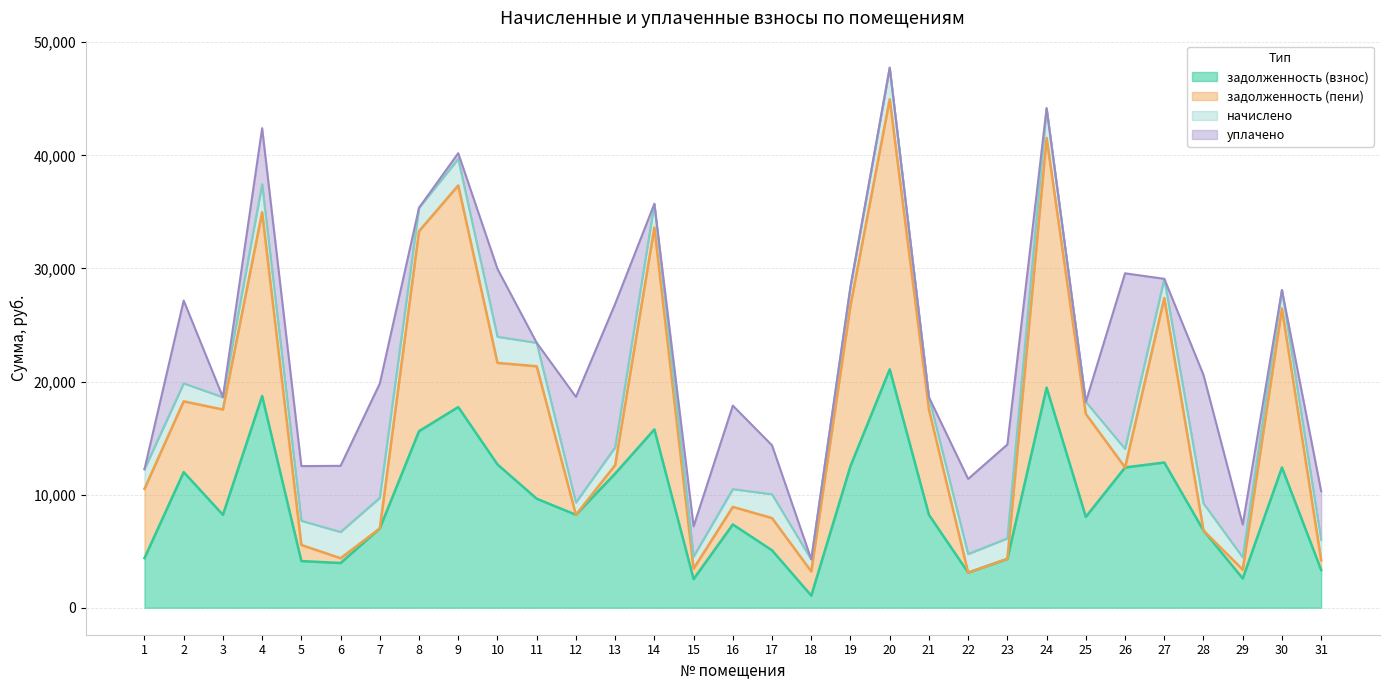

What is the minimum value for задолженность (взнос)?

1072.7